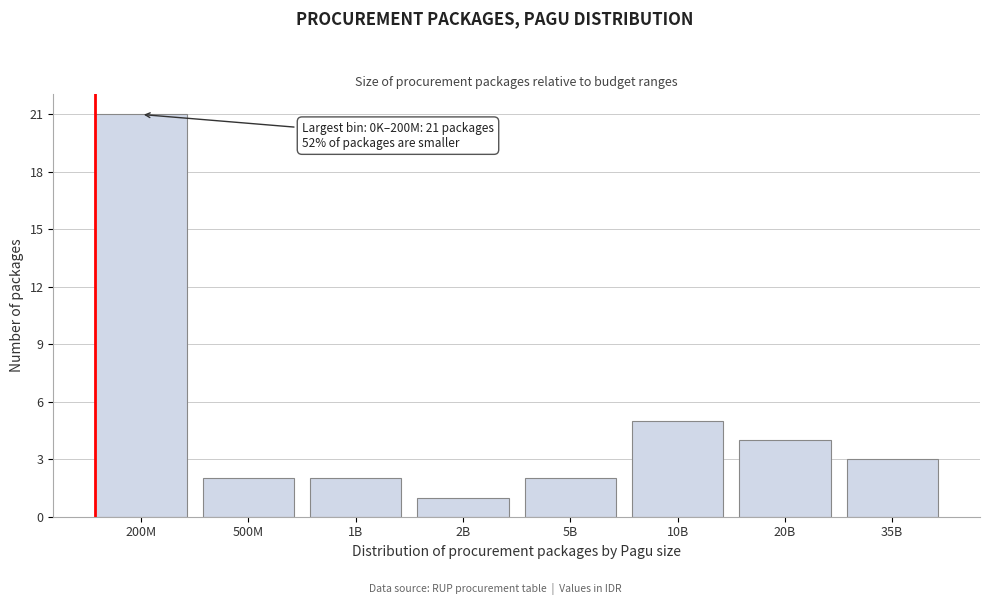

Reading left to right, list all the values displayed in this chart.

21	2	2	1	2	5	4	3